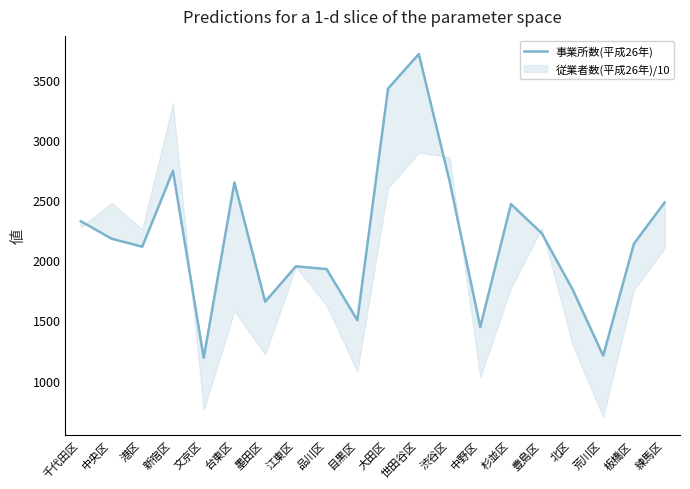

Reading left to right, list all the values displayed in this chart.

2325	2180	2113	2744	1189	2647	1656	1950	1927	1502	3428	3715	2660	1445	2468	2225	1760	1207	2138	2481